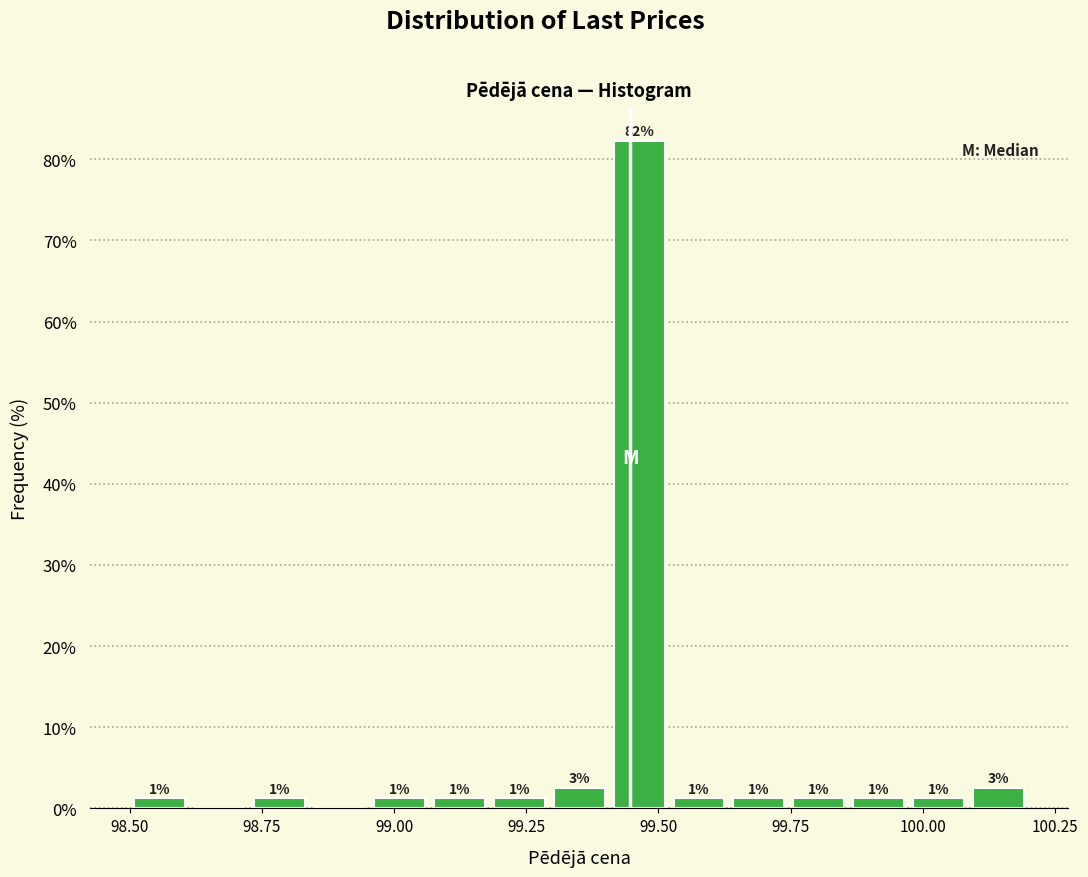

Read against the x-axis, roughly where is the centre of the tallest bar?

99.45